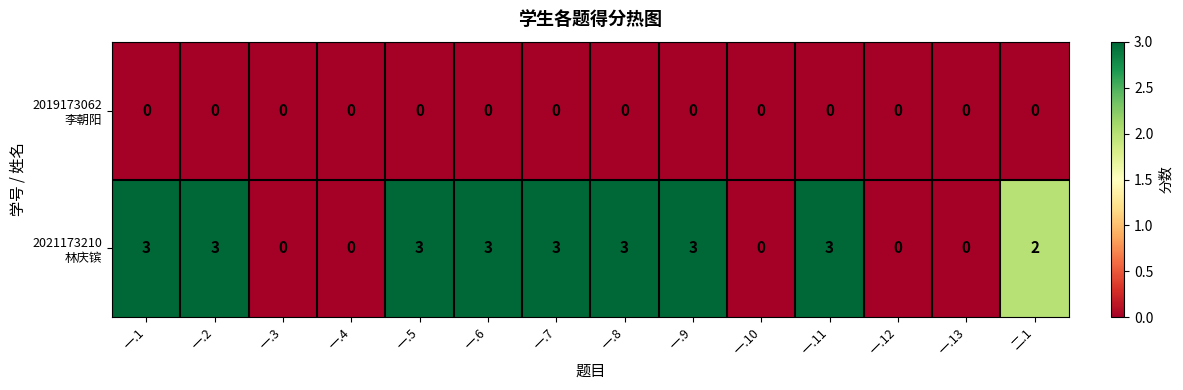

What is the greatest value displayed?

3